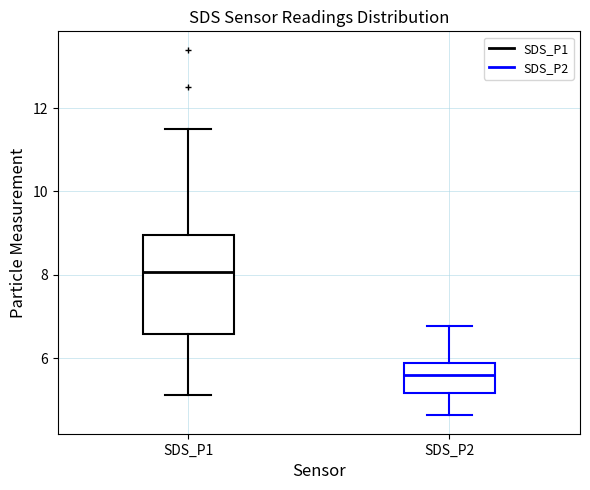

Reading left to right, read every box against the y-axis: the position of its median line, the range the box covers, and the ends of its whiskers. The values are not printed on the chart, so give them approximately, as read against the axis.

SDS_P1: median 8.0, box 6.6 to 9.0, whiskers 5.2 to 11.6
SDS_P2: median 5.6, box 5.2 to 5.8, whiskers 4.6 to 6.8